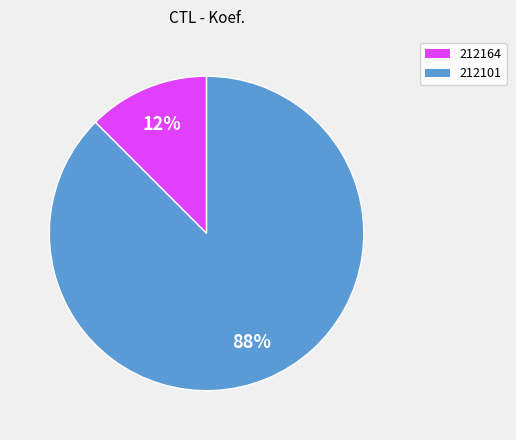

Does 212164 represent more than half of the total?

No